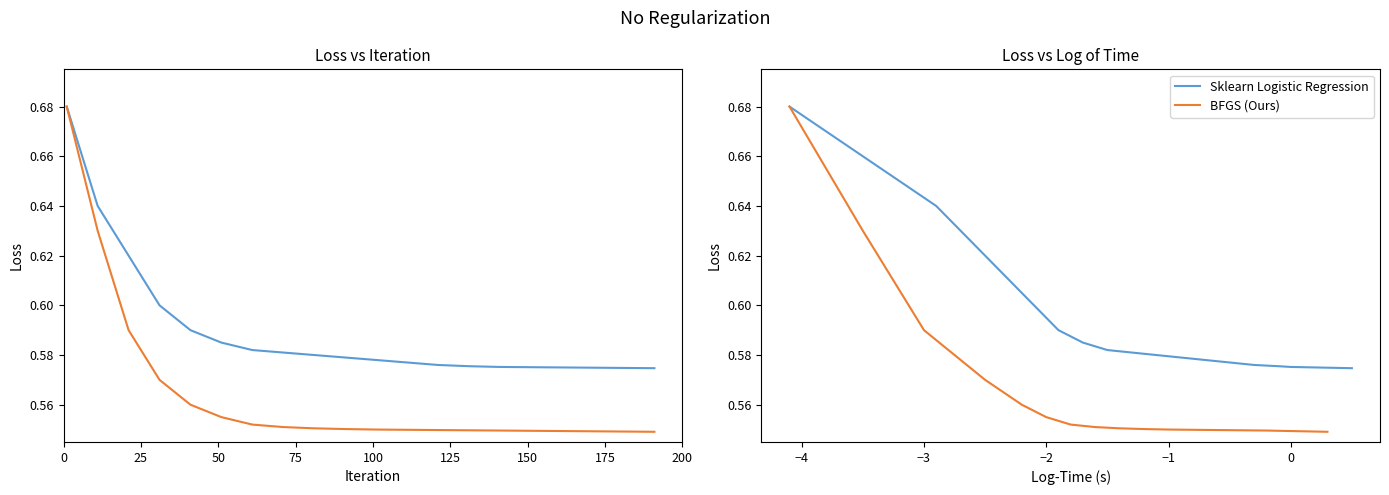

True or false: BFGS (Ours) has more than 0 interior local peaks.

False